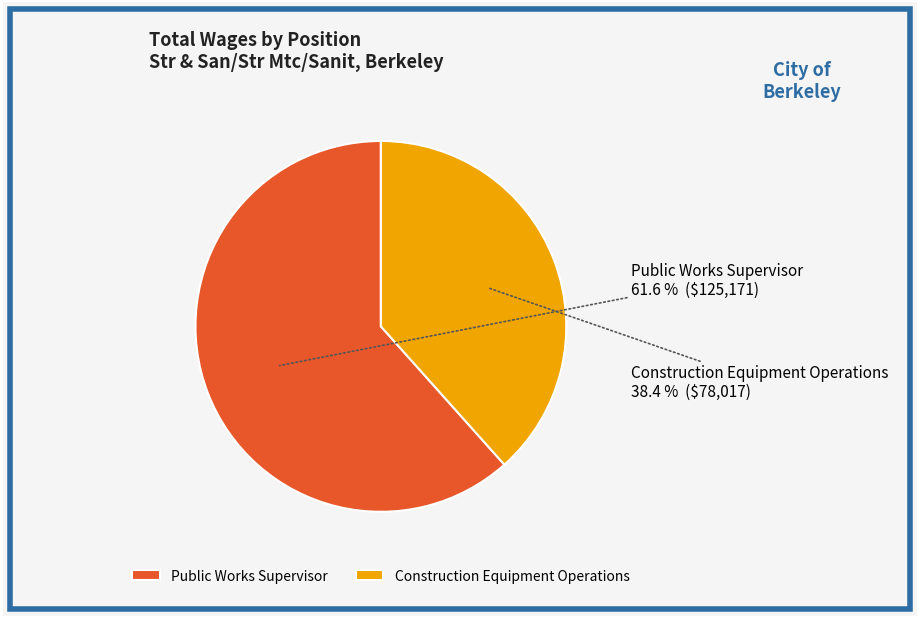

Rank the categories by value from highest to lowest.

Public Works Supervisor, Construction Equipment Operations